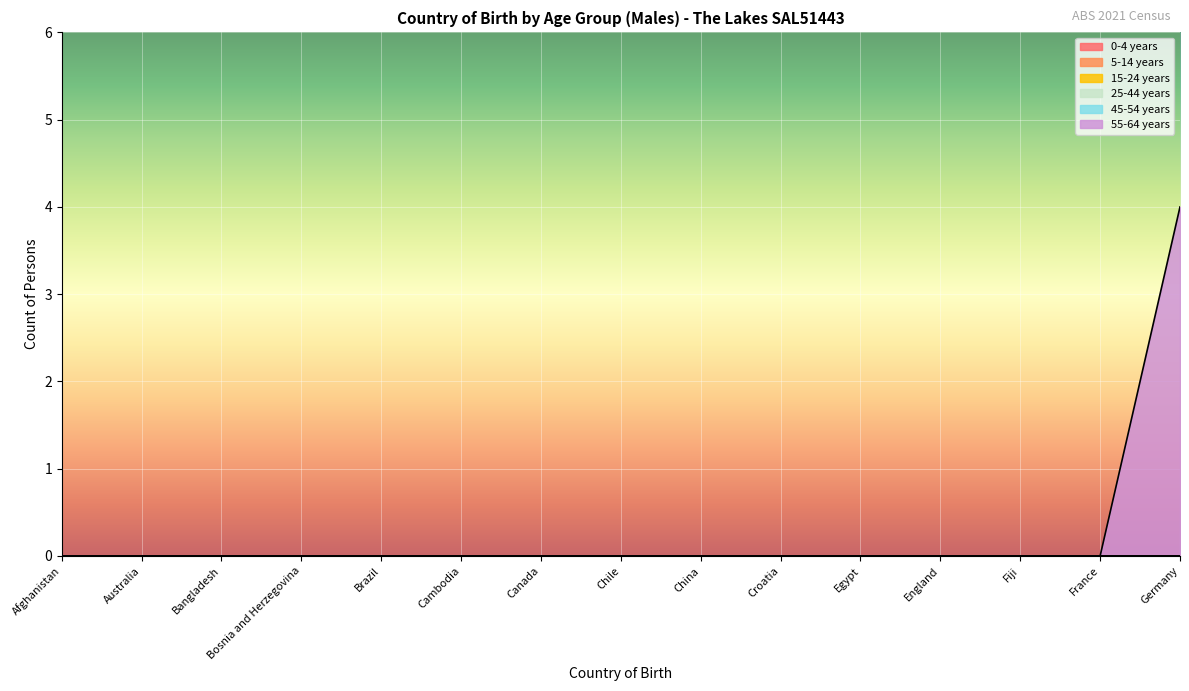

How many series are shown in this chart?

6